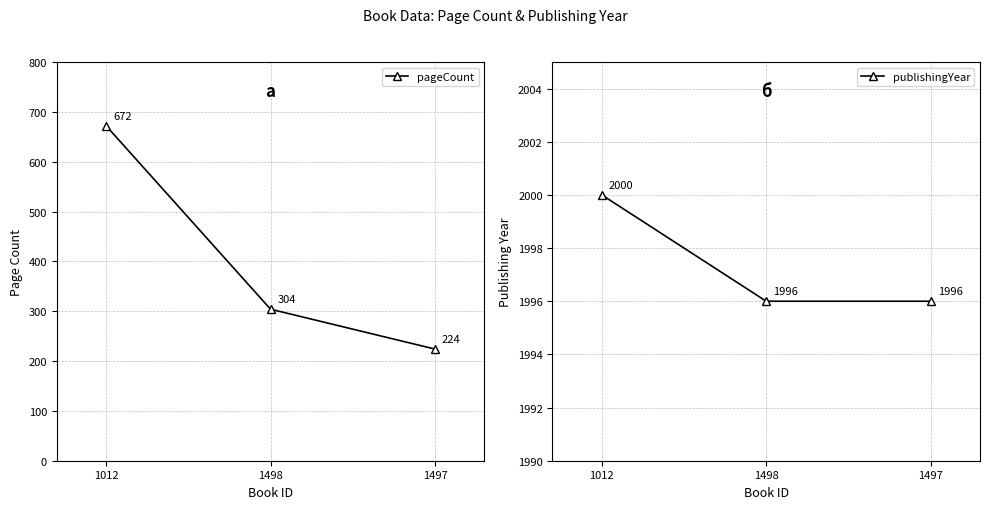

Does the chart display data point markers on the line(s)?

Yes